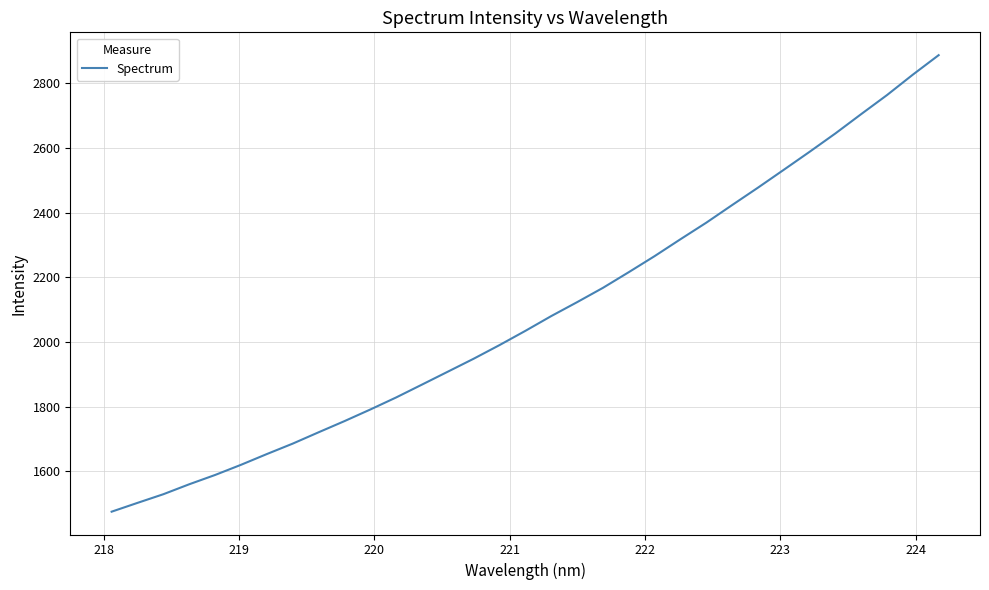

How many categories are shown in the chart?

33